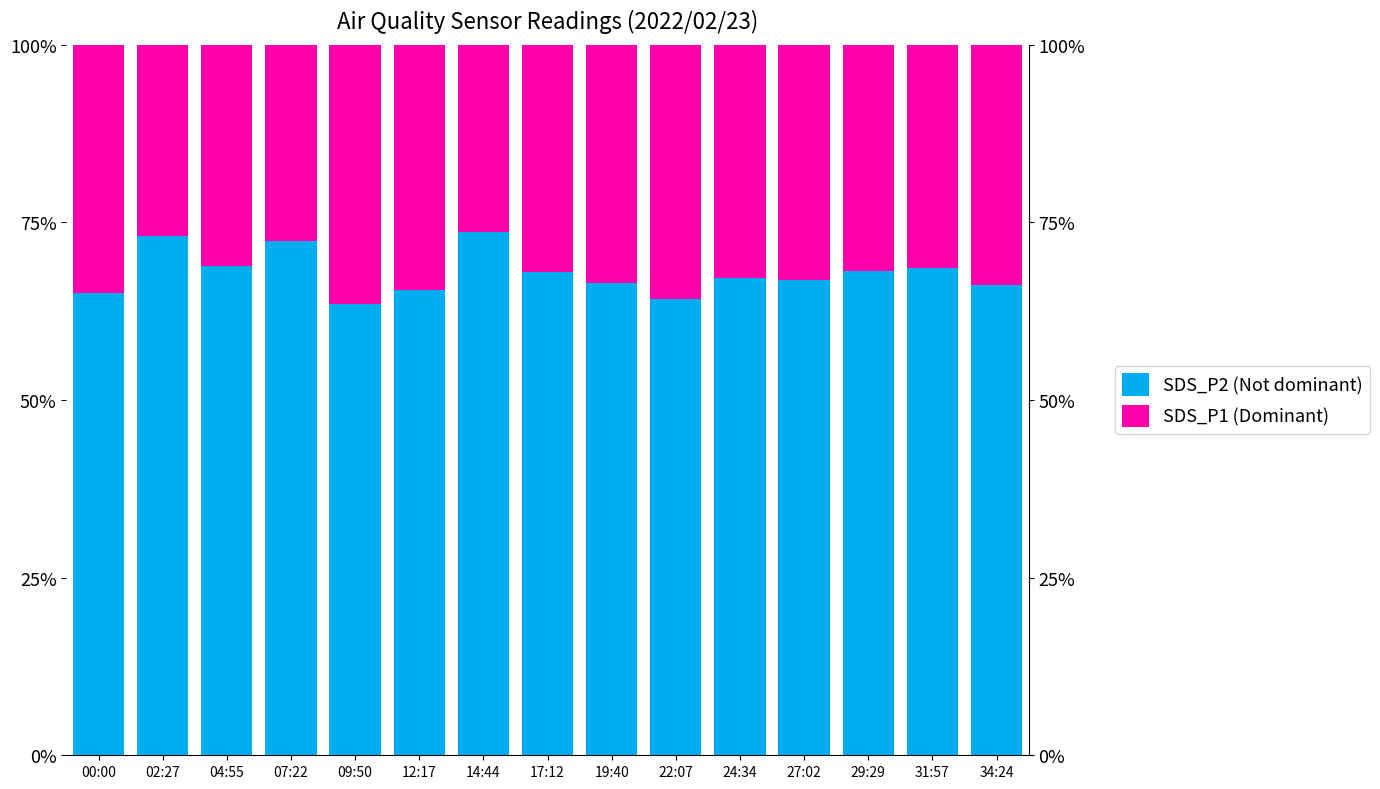

Reading right to left, transcribe all the data shown in this chart.

SDS_P2 (Not dominant): 66.3	68.6	68.2	67.0	67.1	64.2	66.4	68.0	73.6	65.4	63.5	72.4	68.8	73.1	65.1
SDS_P1 (Dominant): 33.7	31.4	31.8	33.0	32.9	35.8	33.6	32.0	26.4	34.6	36.5	27.6	31.2	26.9	34.9